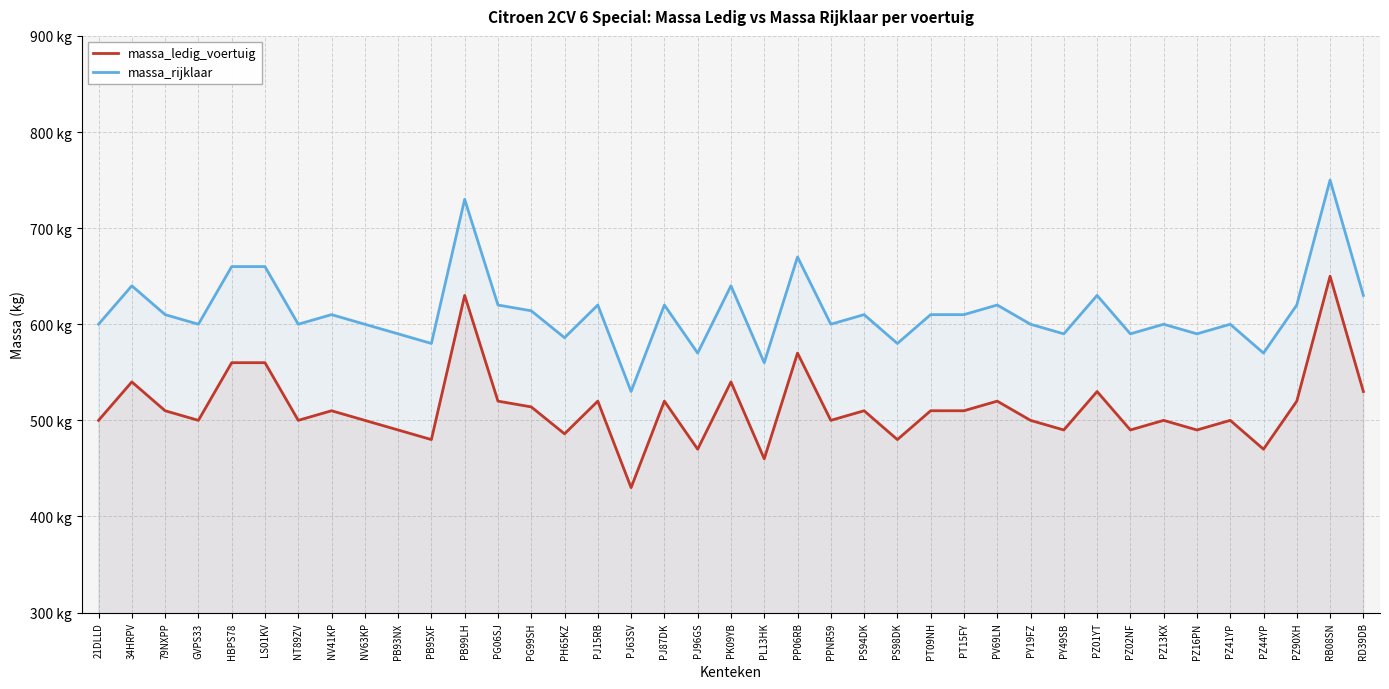

List the labels in order of massa_rijklaar value, largest first.

RB08SN, PB99LH, PP06RB, HBPS78, LS01KV, 34HRPV, PK09YB, PZ01YT, RD39DB, PG06SJ, PJ15RB, PJ87DK, PV69LN, PZ90XH, PG99SH, 79NXPP, NV41KP, PS94DK, PT09NH, PT15FY, 21DLLD, GVPS33, NT89ZV, NV63KP, PPNR59, PY19FZ, PZ13KX, PZ41YP, PB93NX, PY49SB, PZ02NF, PZ16PN, PH65KZ, PB95XF, PS98DK, PJ96GS, PZ44YP, PL13HK, PJ63SV